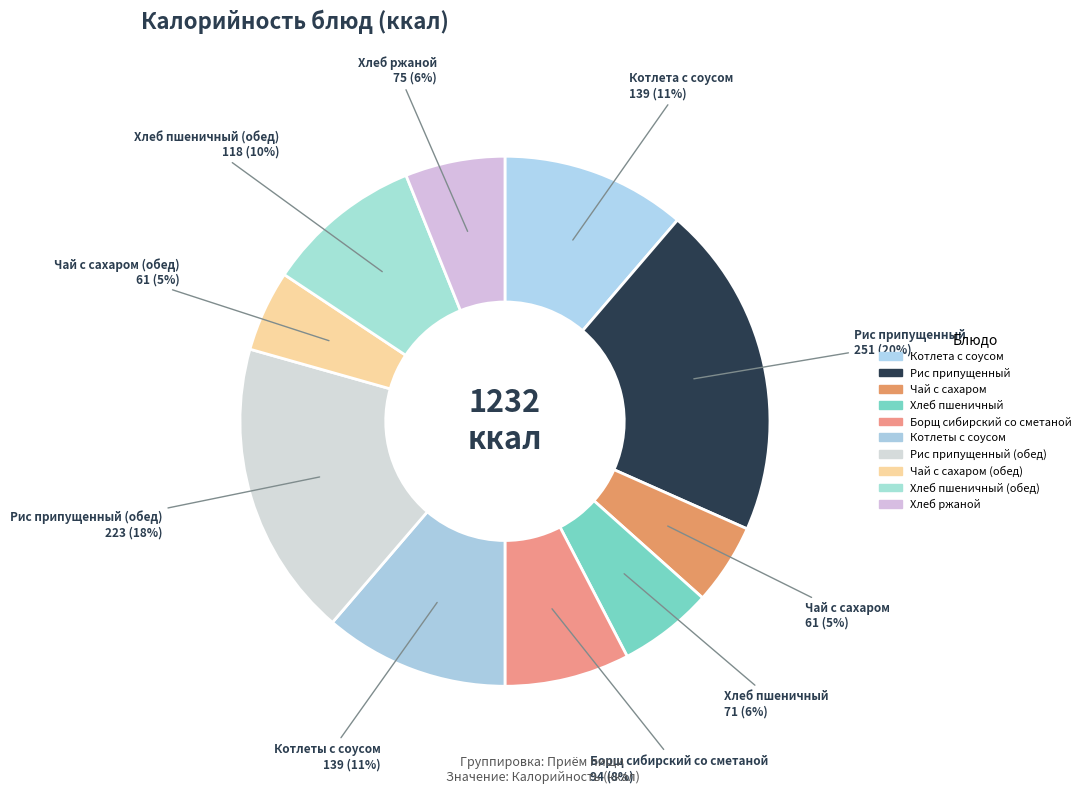

Count the number of slices in the pie.

10